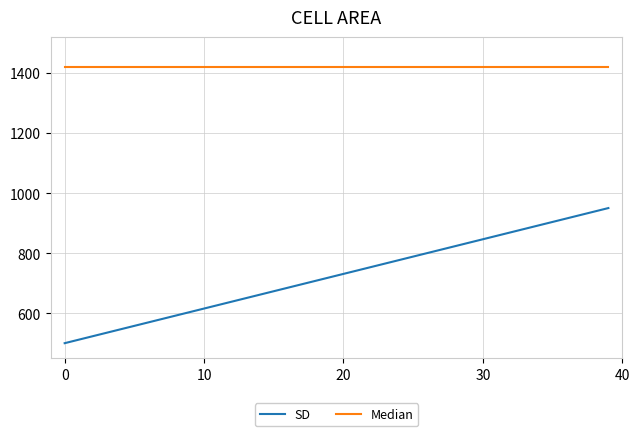

What is the maximum value for SD?

950.0